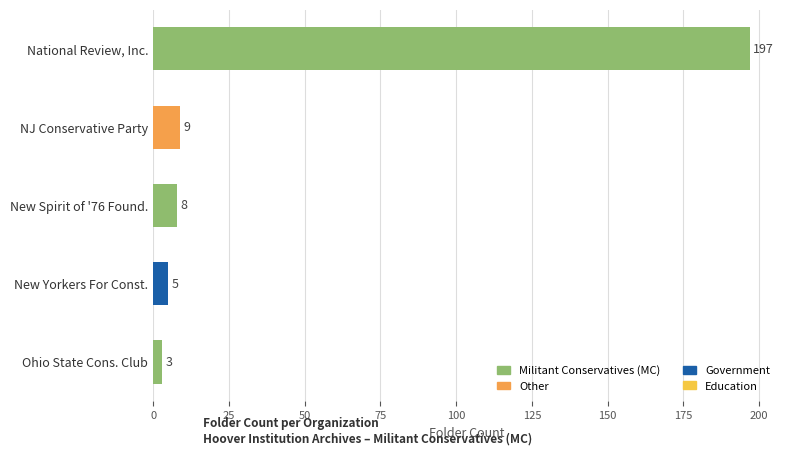

Which label corresponds to the smallest value in the chart?

Ohio State Cons. Club